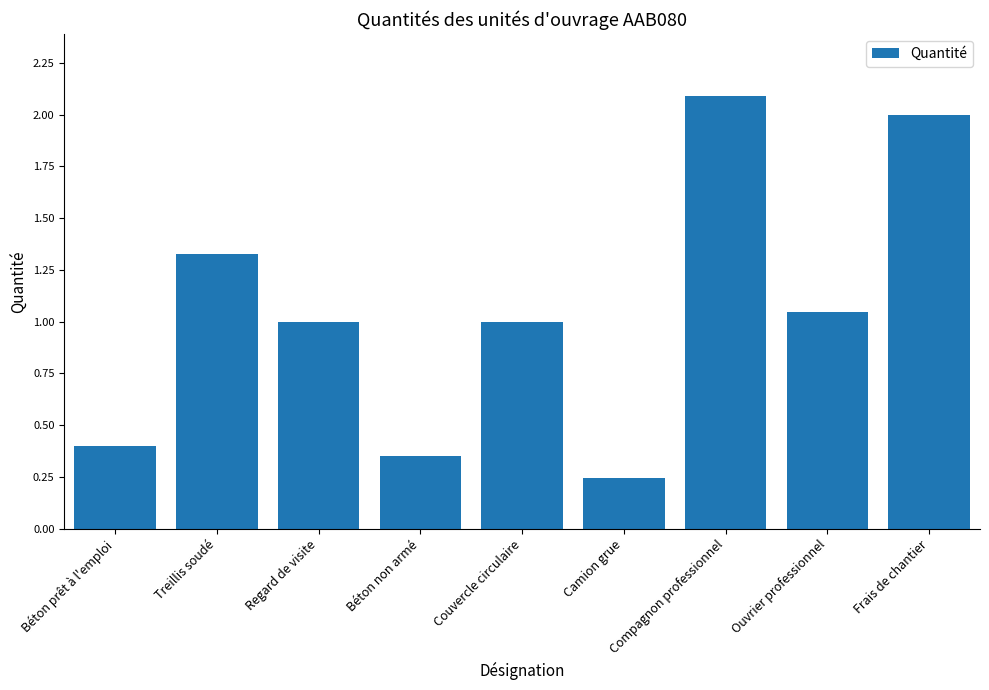

What is the label of the 1st bar from the left?

Béton prêt à l'emploi